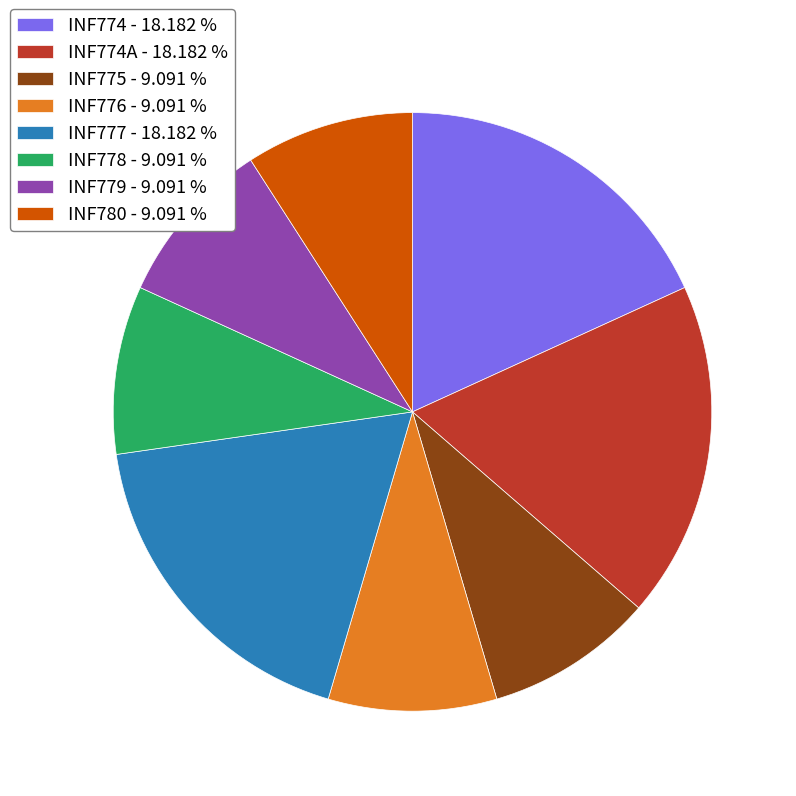

Is the sum of INF780 - 9.091 % and INF776 - 9.091 % greater than half?

No